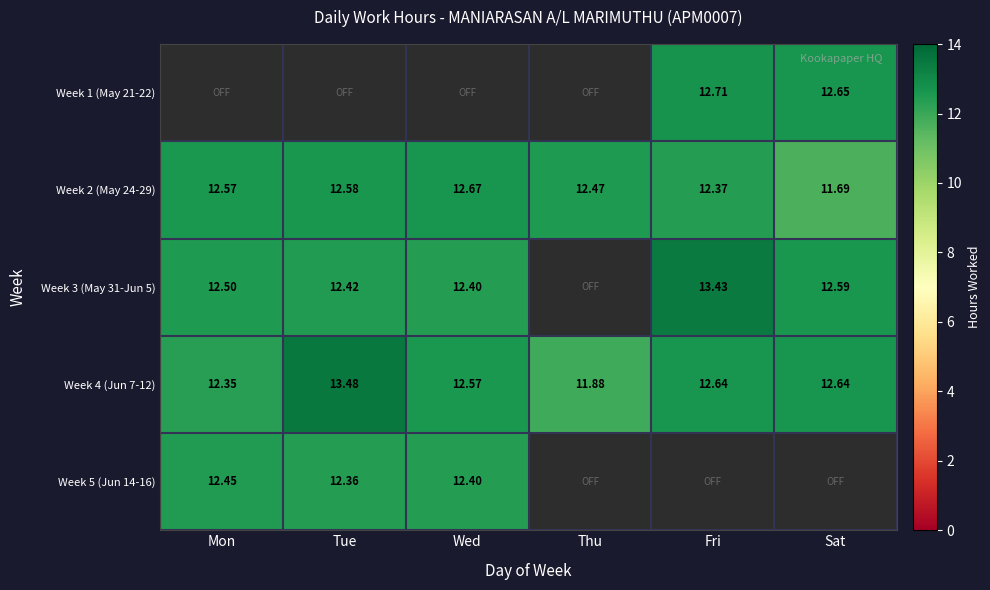

At which label does Week 4 (Jun 7-12) reach its peak?

Tue